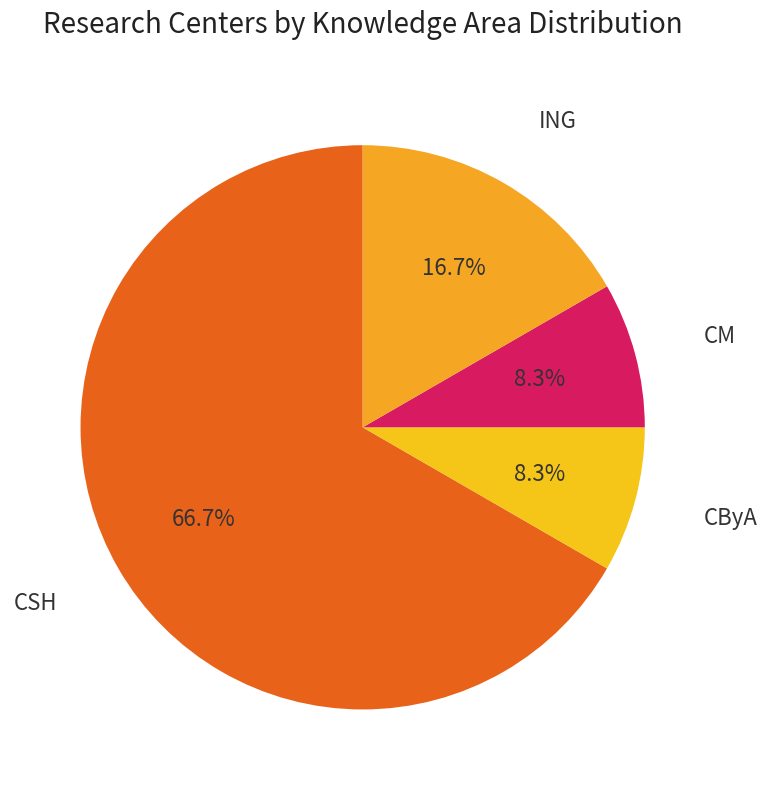

Is there a majority slice in this chart?

Yes